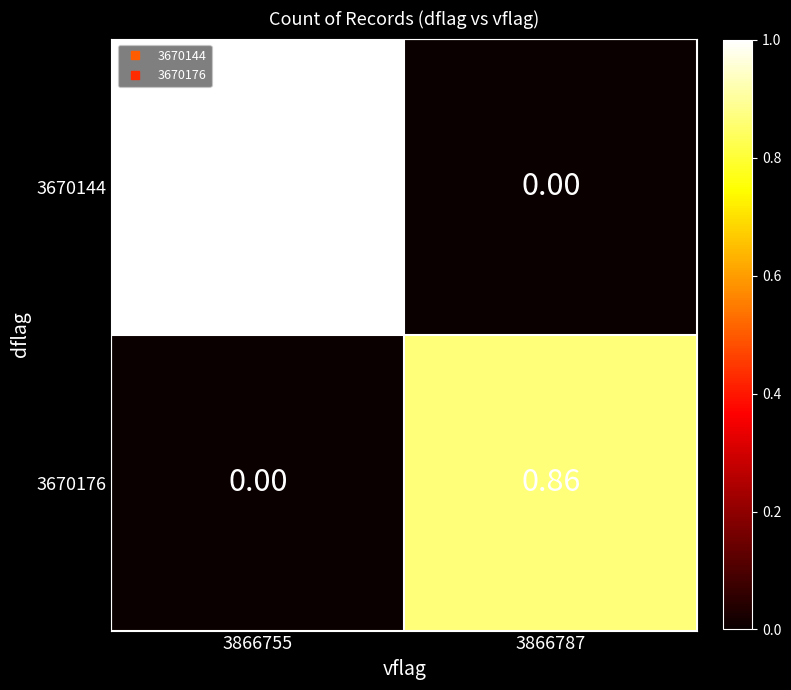

At which category is the sum across all series the highest?

3866755